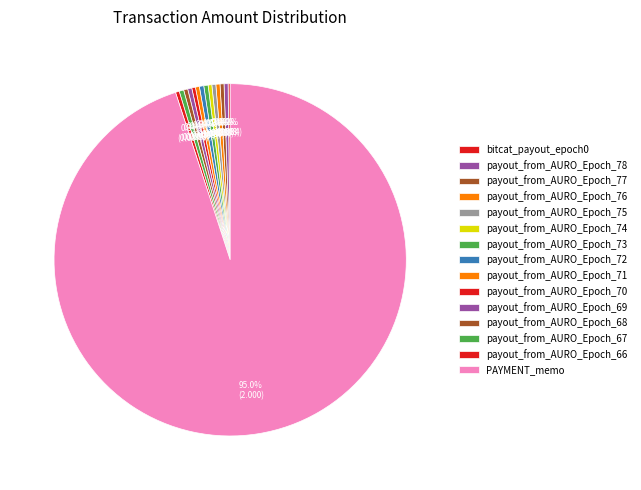

To the nearest percent, what is the combined percentage of payout_from_AURO_Epoch_66 and payout_from_AURO_Epoch_78?

1%